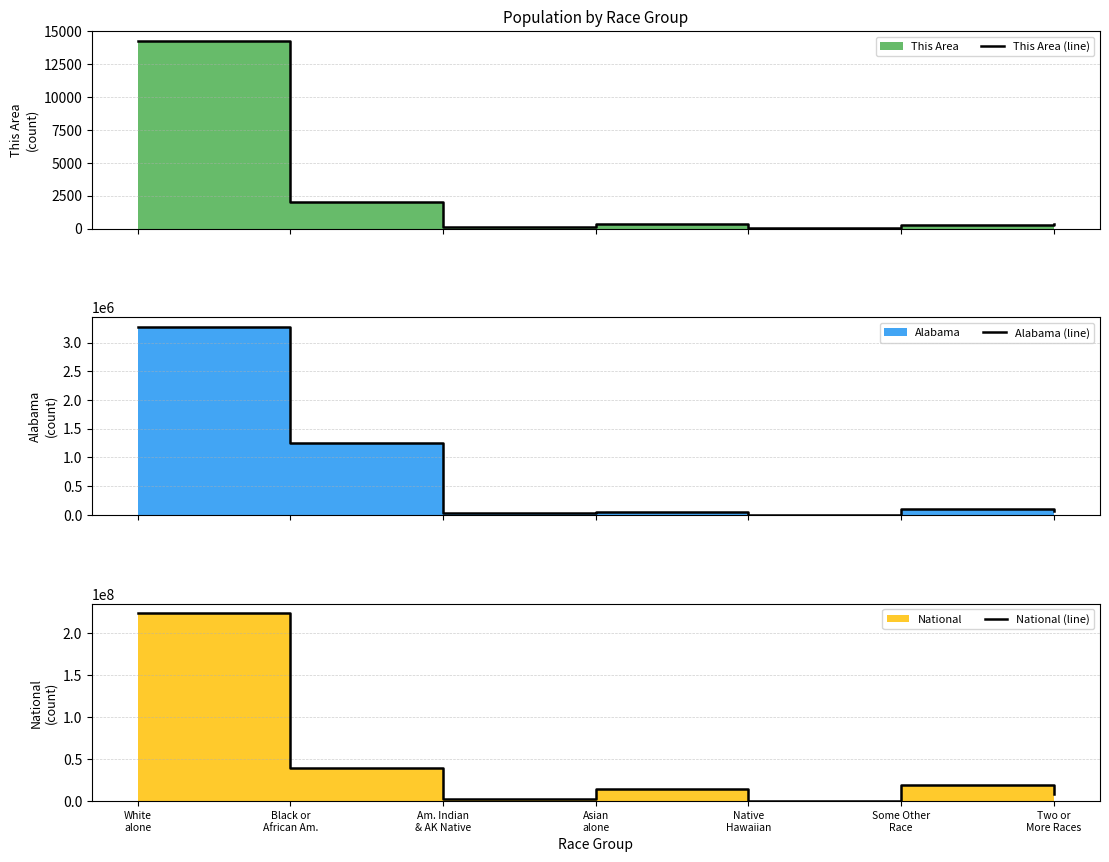

At White
alone, list the series in order from largest to smallest.

National (line), Alabama (line), This Area (line)